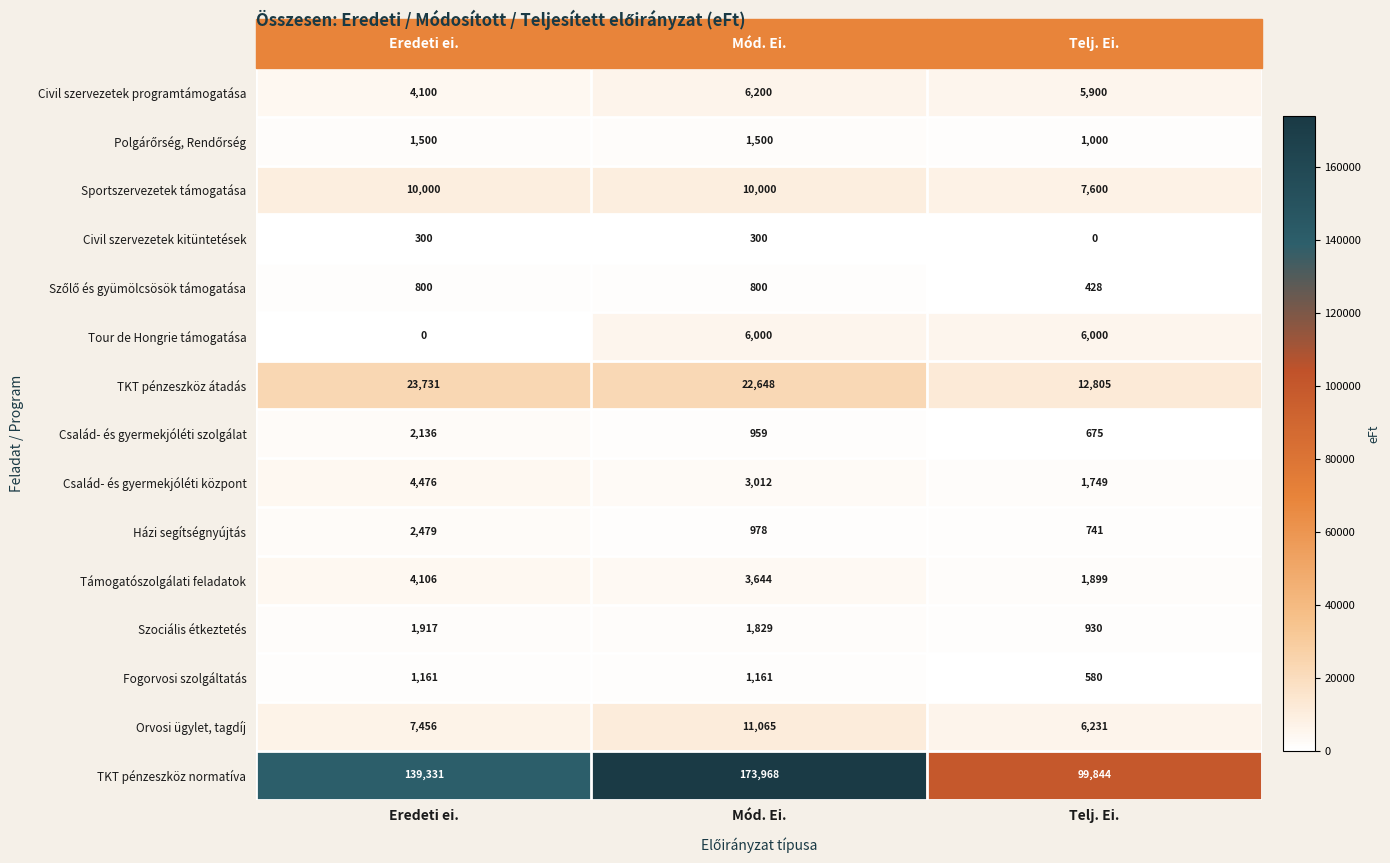

How many distinct data groups are displayed?

15